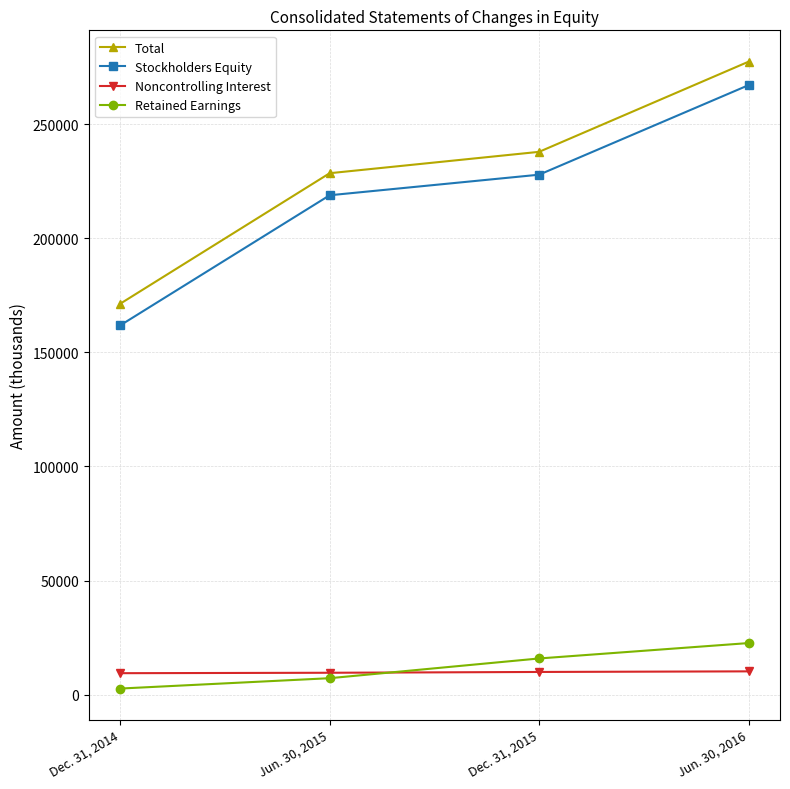

What is the sum of the Total values at Dec. 31, 2015 and Jun. 30, 2016?

515112